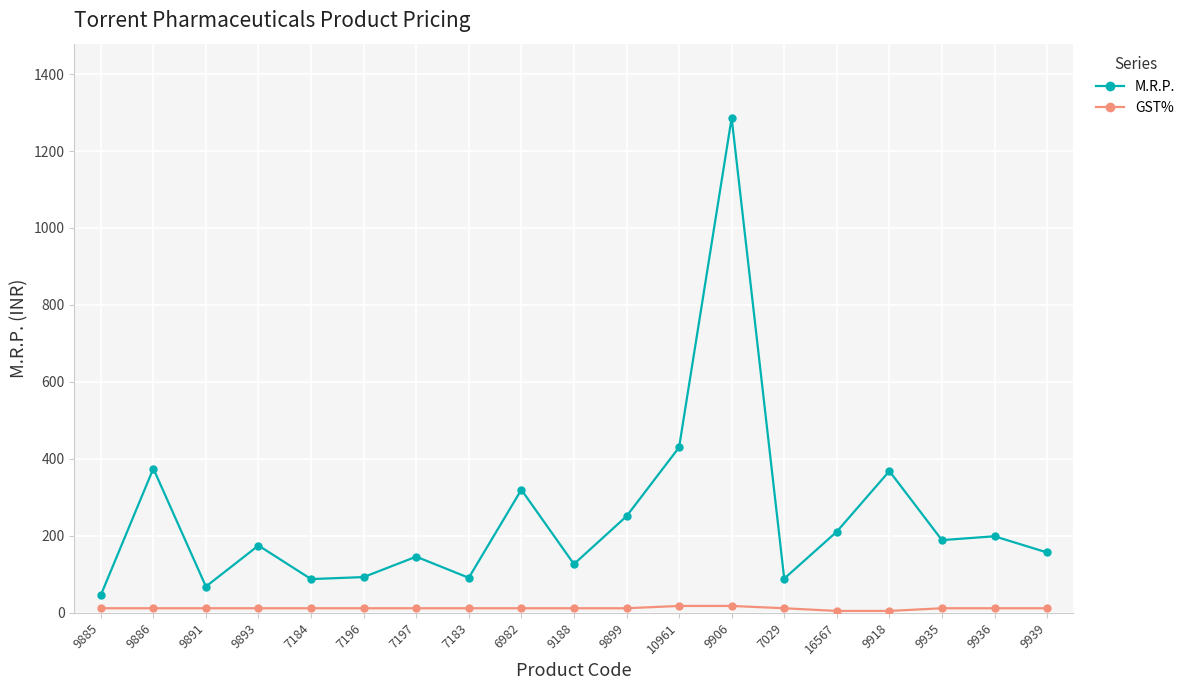

What is the lowest value of the GST% series?

5.0